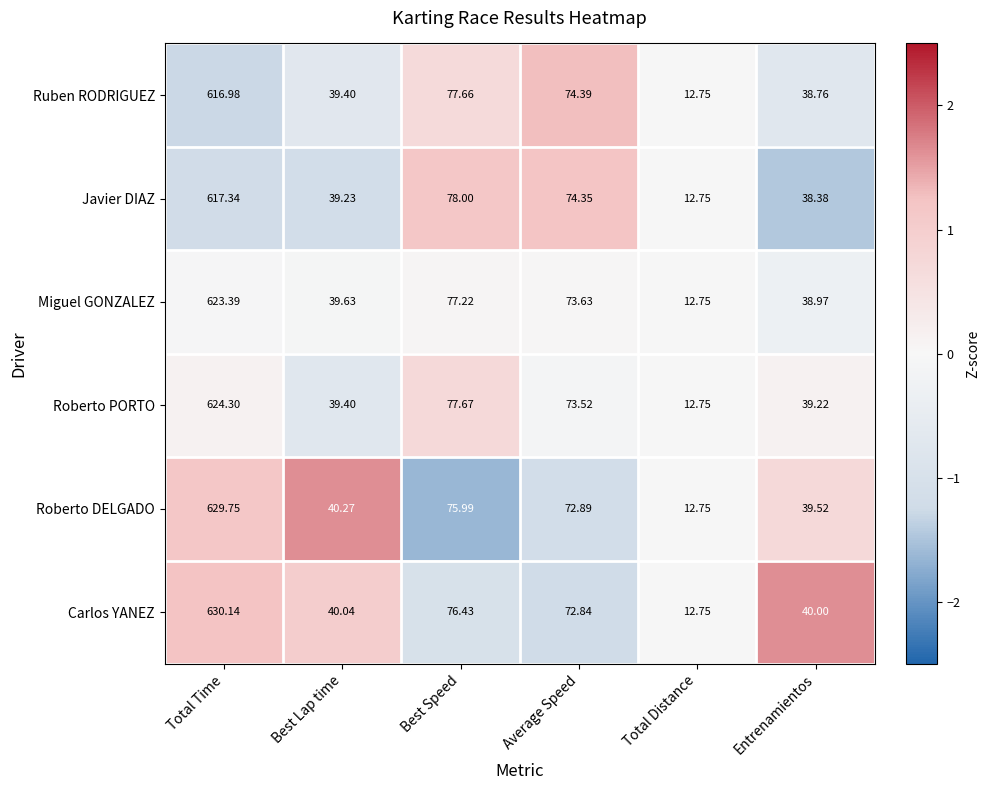

List the series in order of their peak value, lowest first.

Ruben RODRIGUEZ, Javier DIAZ, Miguel GONZALEZ, Roberto PORTO, Roberto DELGADO, Carlos YANEZ